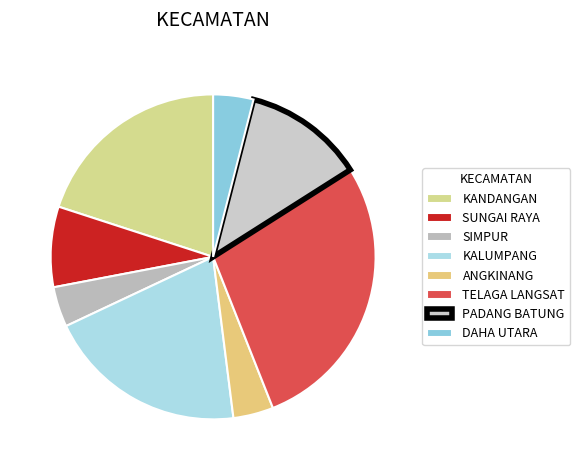

The TELAGA LANGSAT slice represents 20% of the pie. True or false?

False